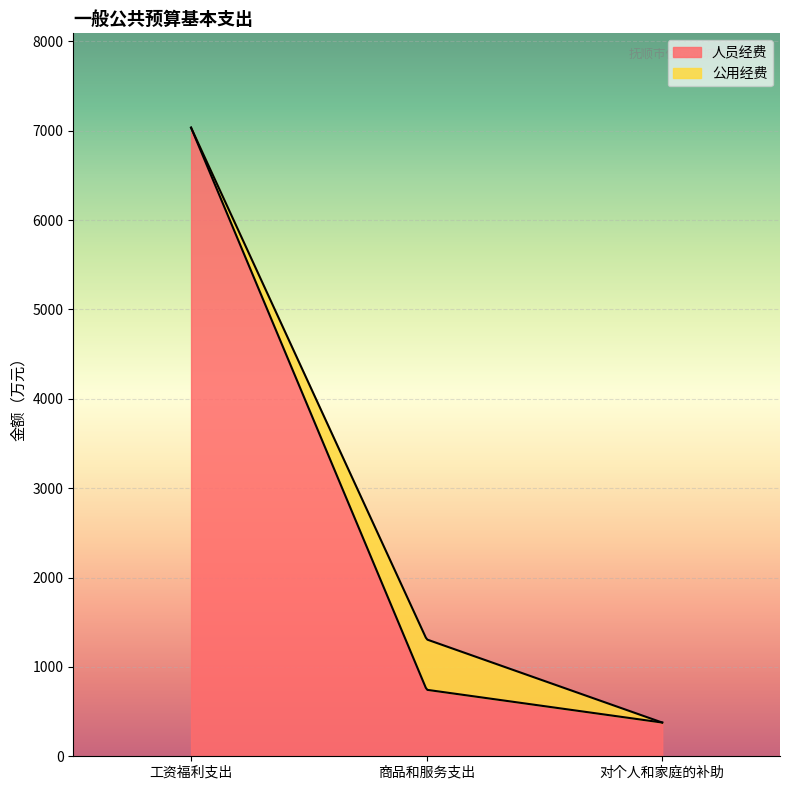

At which label is 公用经费 closest to 281?

工资福利支出